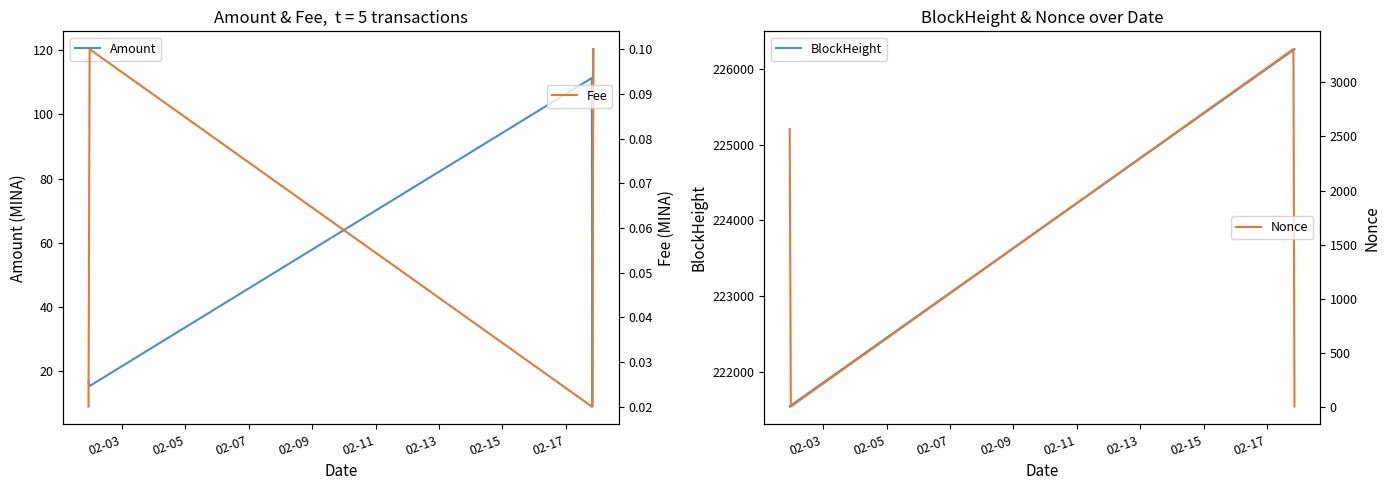

After their last crossing, which series has the higher values: Nonce or Amount?

Amount